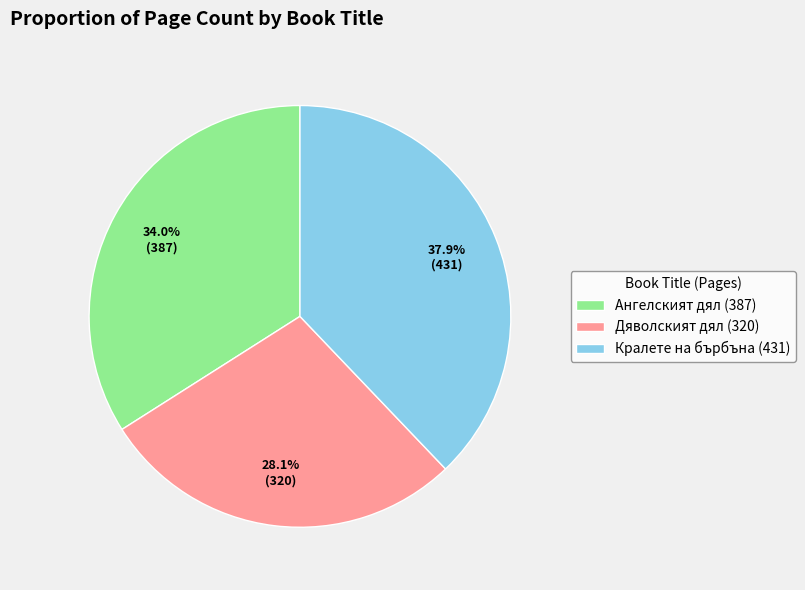

Is there any slice that represents more than half of the pie?

No